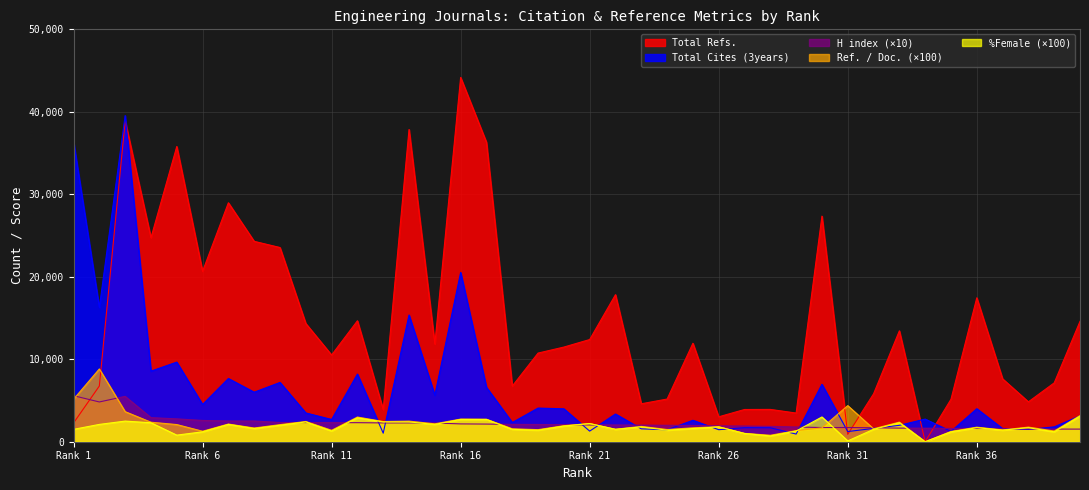

What is the value of the Total Cites (3years) point at the 35th from the left?

1250.0